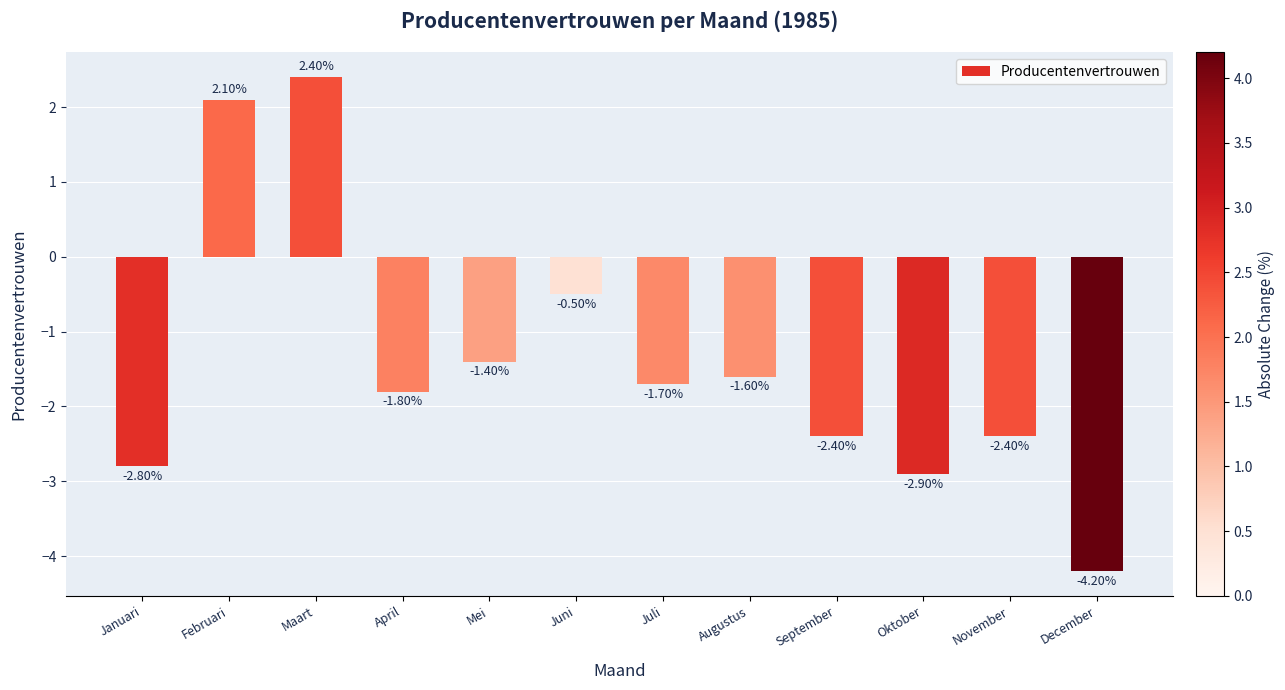

How many values exceed -1?

3